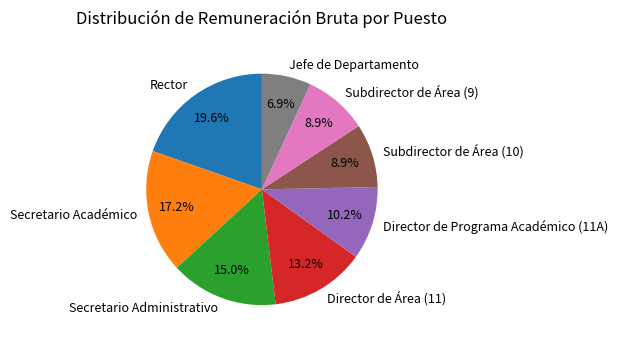

To the nearest percent, what portion does Director de Programa Académico (11A) represent?

10%